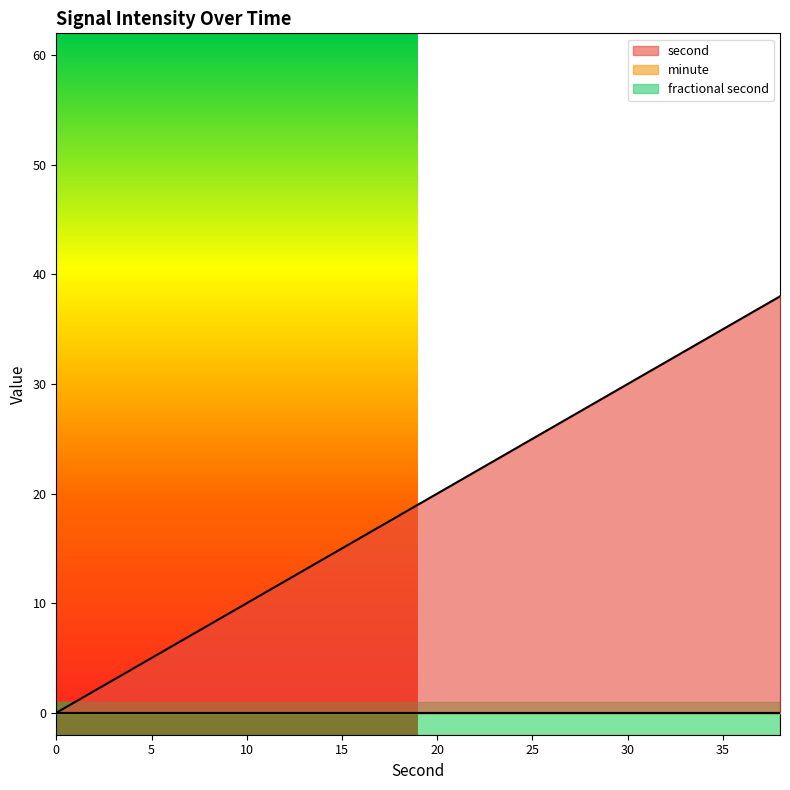

Rank the categories by minute value from highest to lowest.

0, 2, 4, 6, 8, 10, 12, 14, 16, 18, 20, 22, 24, 26, 28, 30, 32, 34, 36, 38